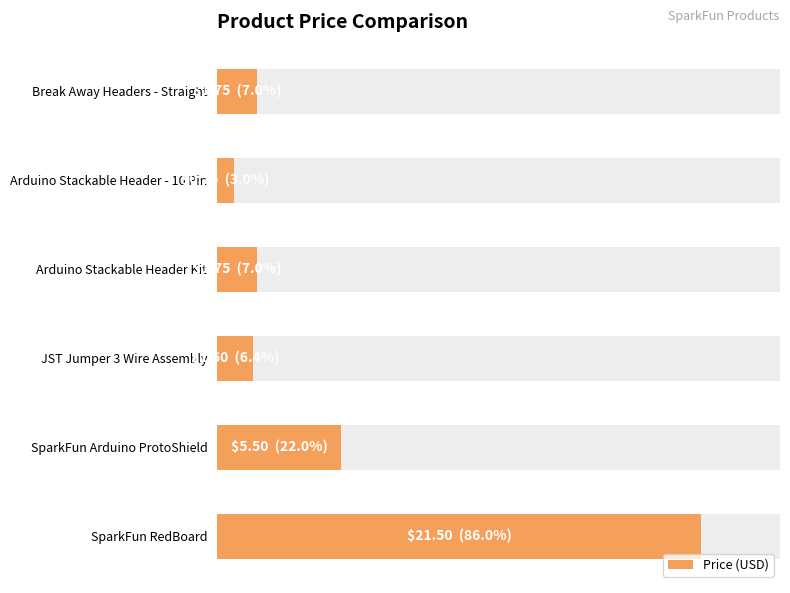

Which has a higher value, Break Away Headers - Straight or SparkFun Arduino ProtoShield?

SparkFun Arduino ProtoShield